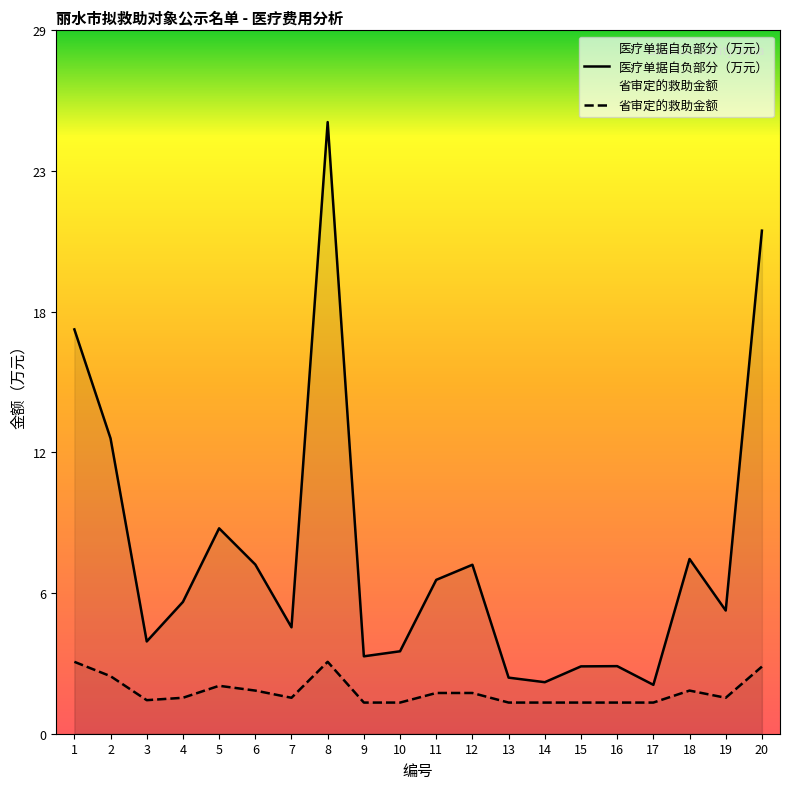

What is the sum of the 医疗单据自负部分（万元） values at 16 and 2?

15.1